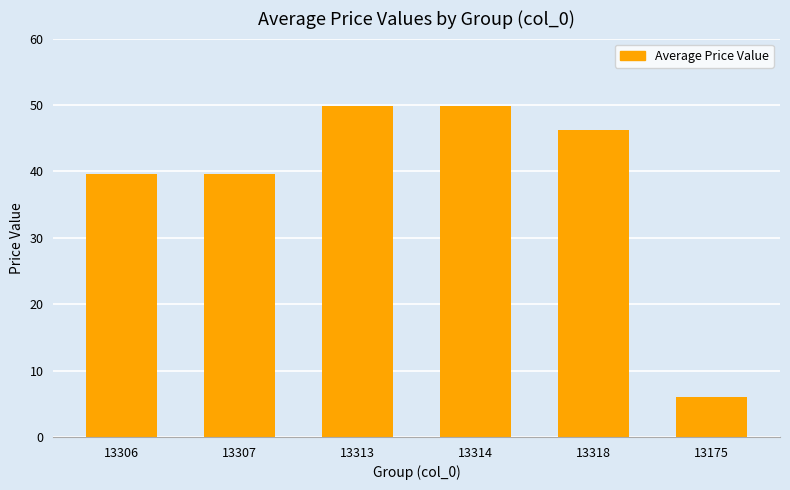

How many data points are above 46?

3